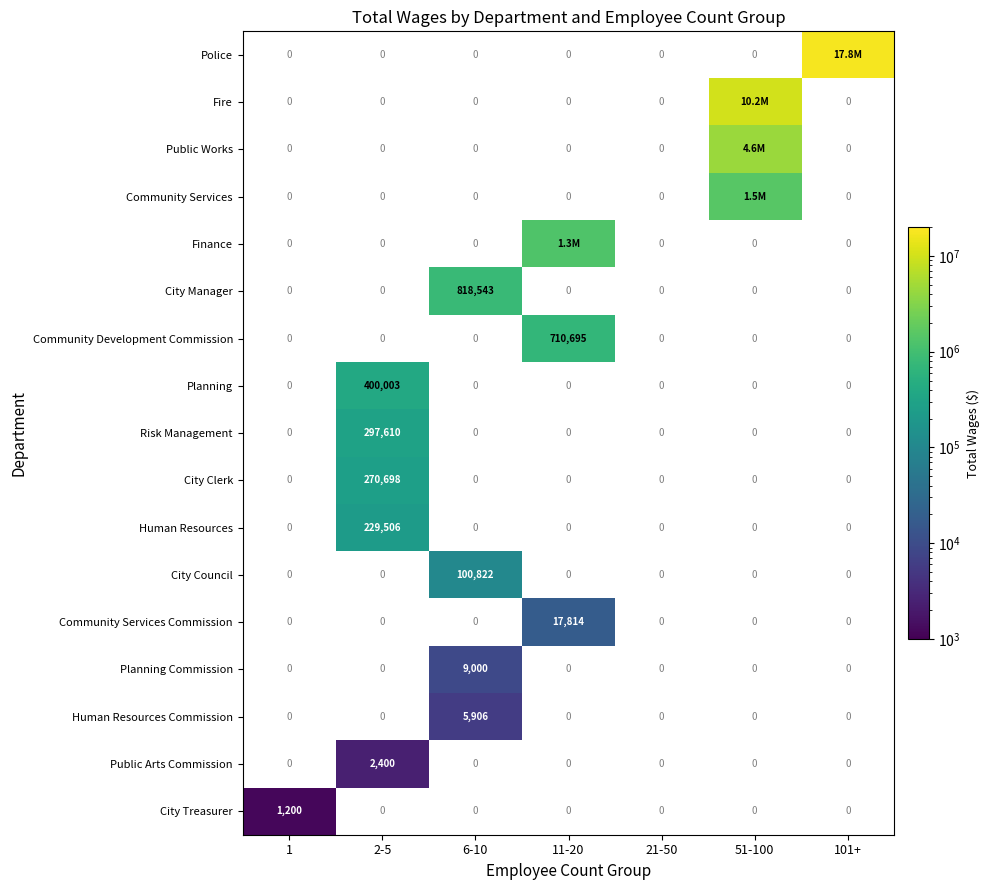

At which category does the chart reach its peak across all series?

101+